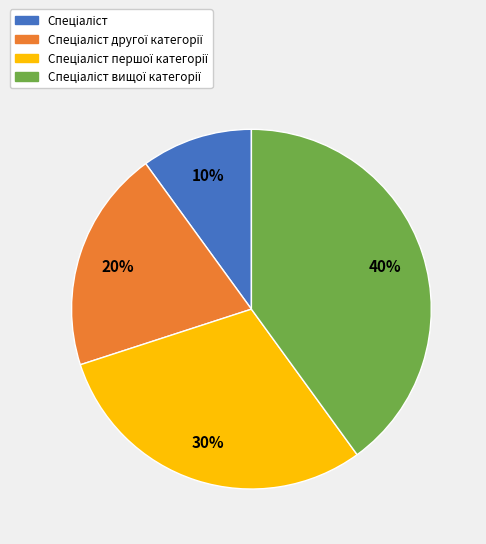

Is there any slice that represents more than half of the pie?

No